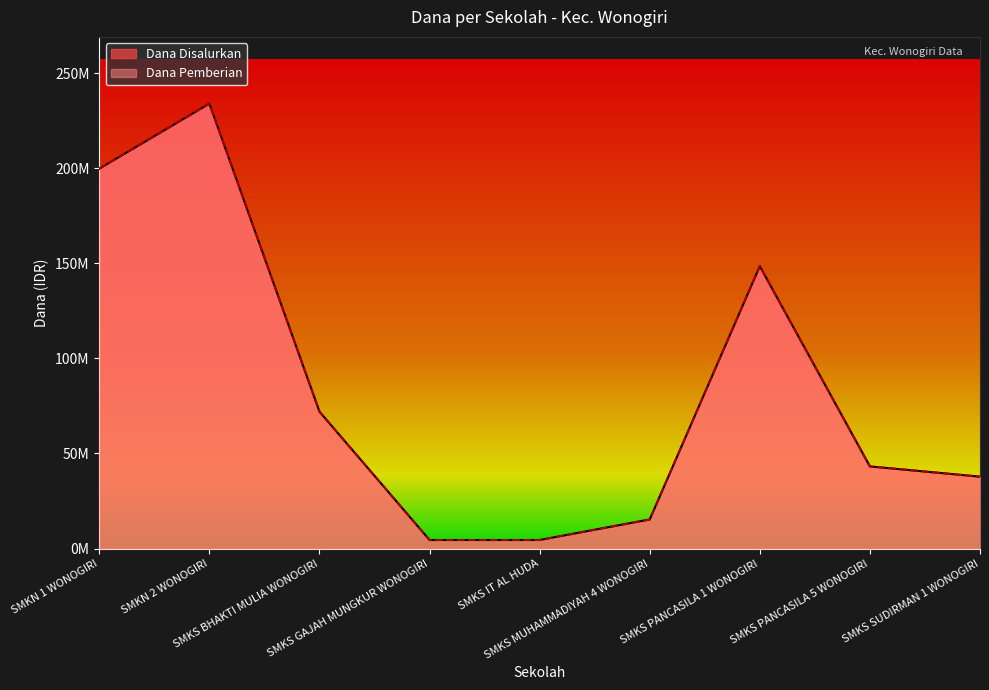

Does the chart have visible grid lines?

No